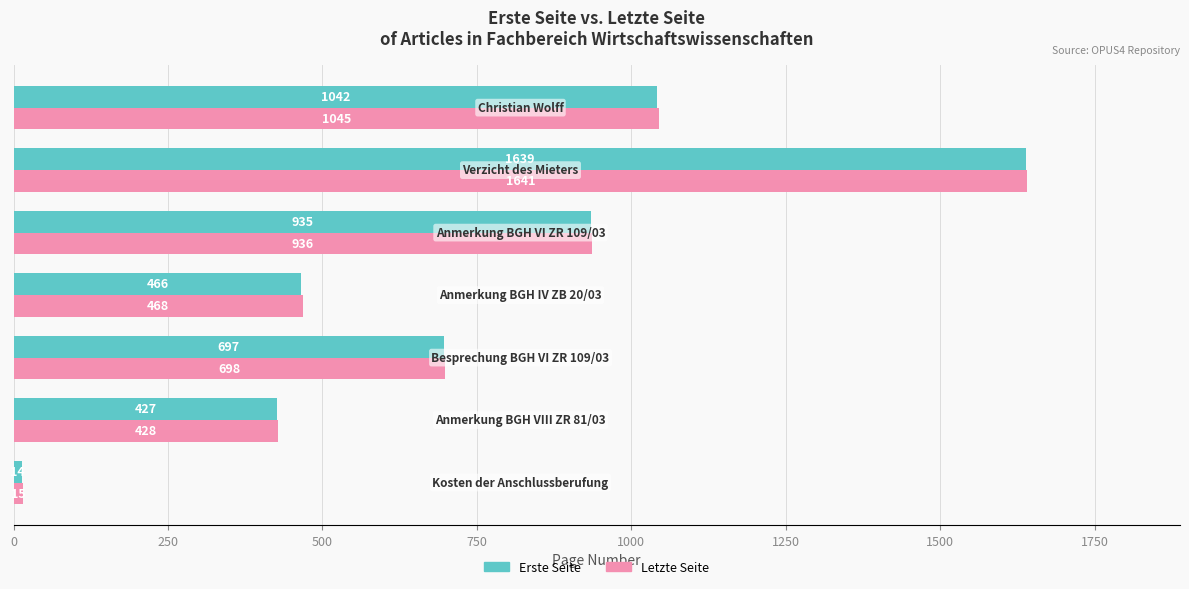

What is the minimum value for Letzte Seite?

15